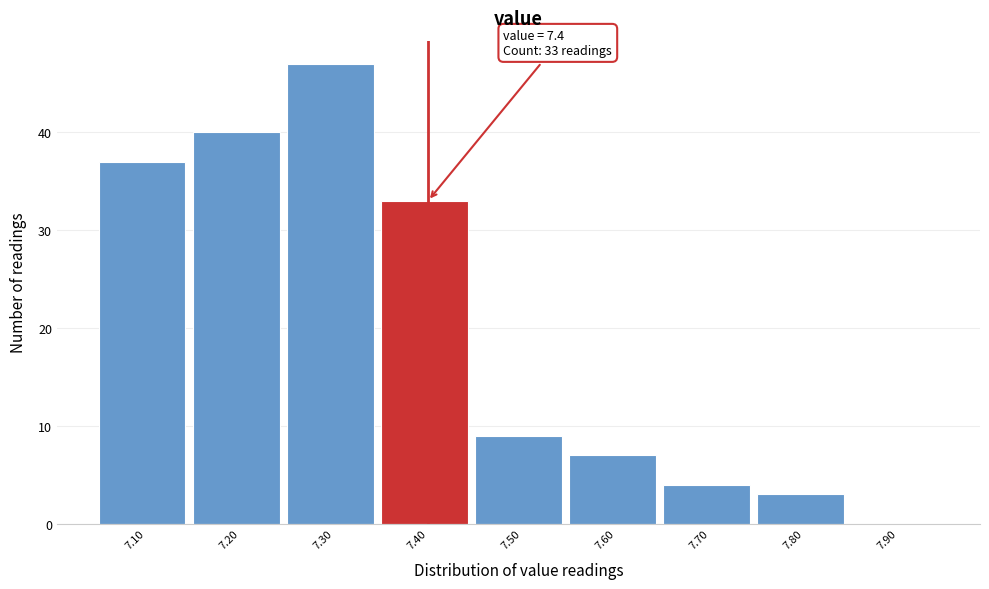

Which range on the x-axis has the tallest bar?

7.25 to 7.35